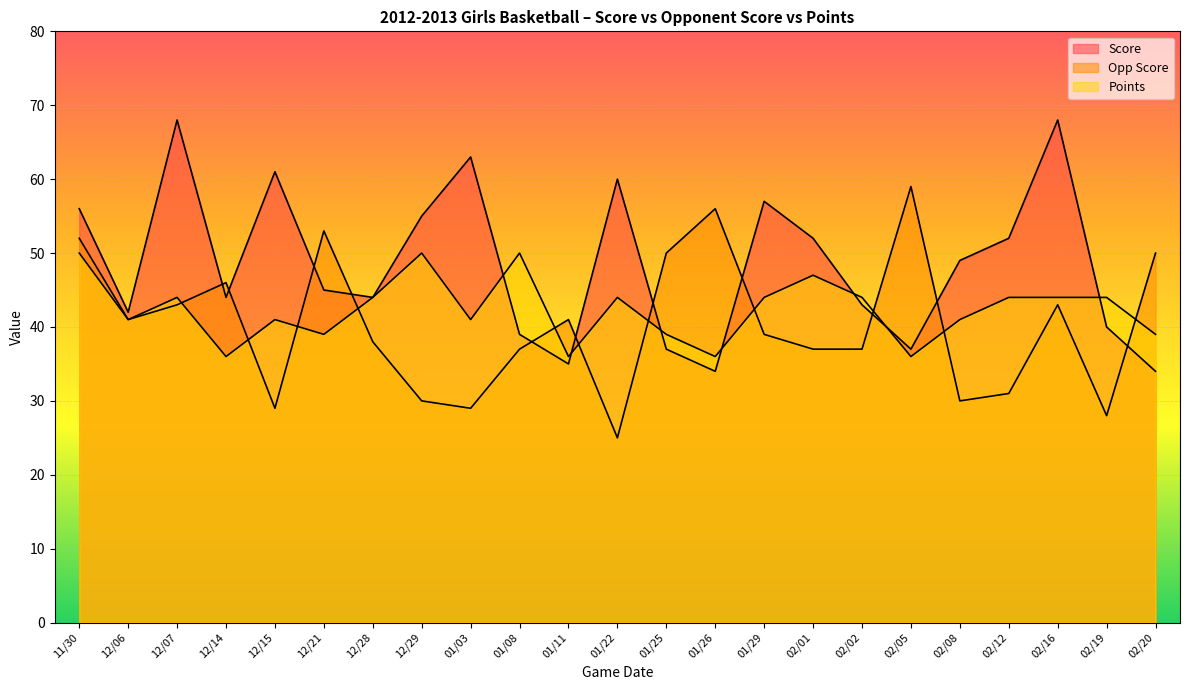

What is the label of the 22nd point from the left?

02/19